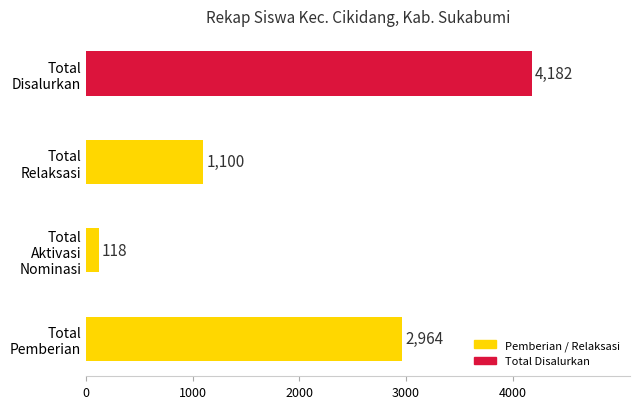

How many values are between 1100 and 4182?

3